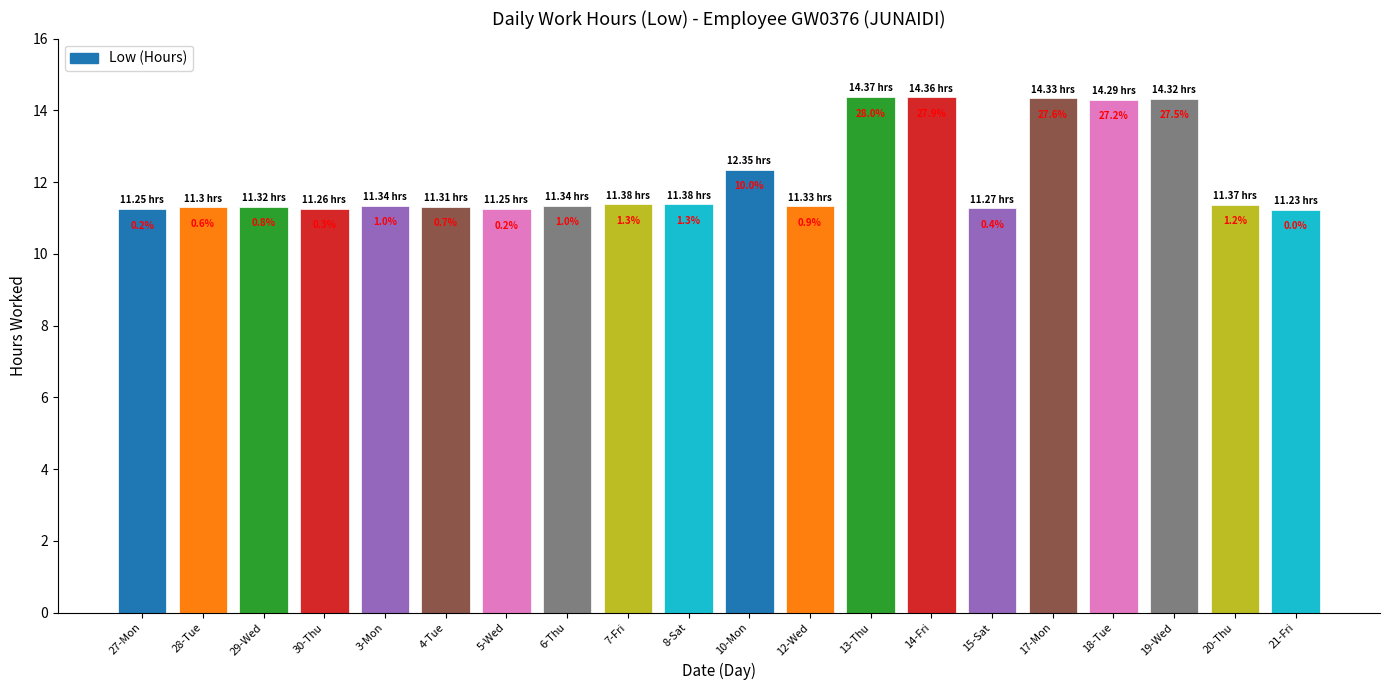

Are the bars horizontal?

No